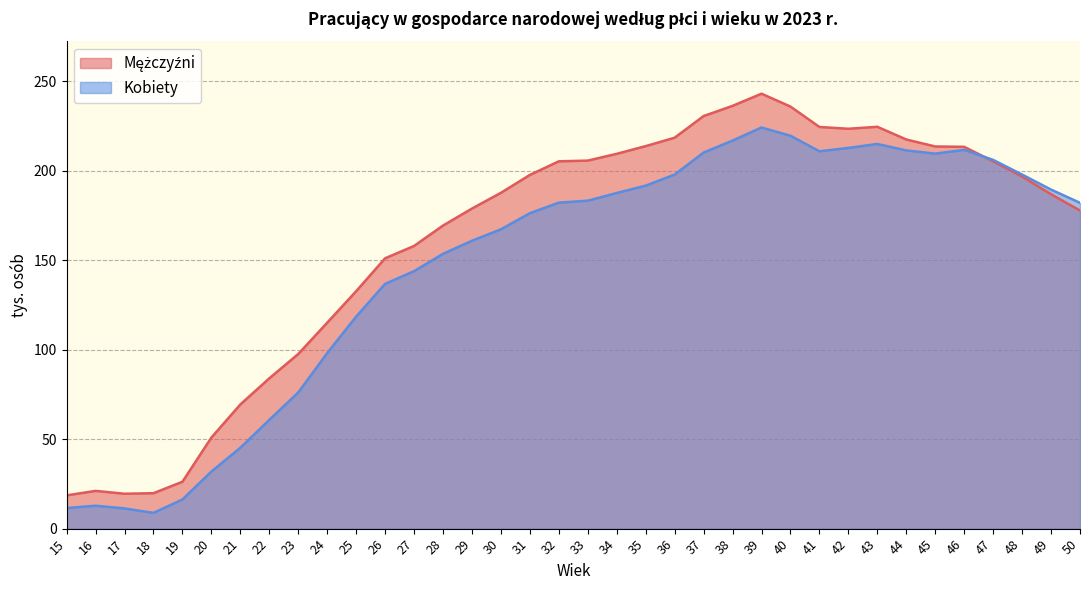

Reading left to right, transcribe all the data shown in this chart.

Mężczyźni: 15=18.6	16=21.1	17=19.5	18=19.8	19=26.2	20=50.9	21=69.4	22=84.0	23=97.6	24=115.1	25=132.7	26=151.1	27=158.0	28=169.4	29=178.9	30=187.7	31=197.7	32=205.3	33=205.7	34=209.5	35=213.8	36=218.5	37=230.6	38=236.3	39=243.1	40=235.9	41=224.5	42=223.5	43=224.6	44=217.5	45=213.6	46=213.4	47=205.3	48=196.8	49=186.9	50=177.8
Kobiety: 15=11.5	16=12.8	17=11.3	18=8.8	19=16.3	20=31.9	21=45.2	22=60.8	23=76.1	24=98.1	25=118.5	26=136.8	27=143.9	28=153.6	29=160.9	30=167.3	31=176.3	32=182.2	33=183.3	34=187.6	35=191.7	36=197.9	37=210.2	38=216.9	39=224.2	40=219.6	41=210.9	42=212.8	43=215.0	44=211.4	45=209.6	46=211.7	47=206.1	48=197.9	49=189.5	50=182.1